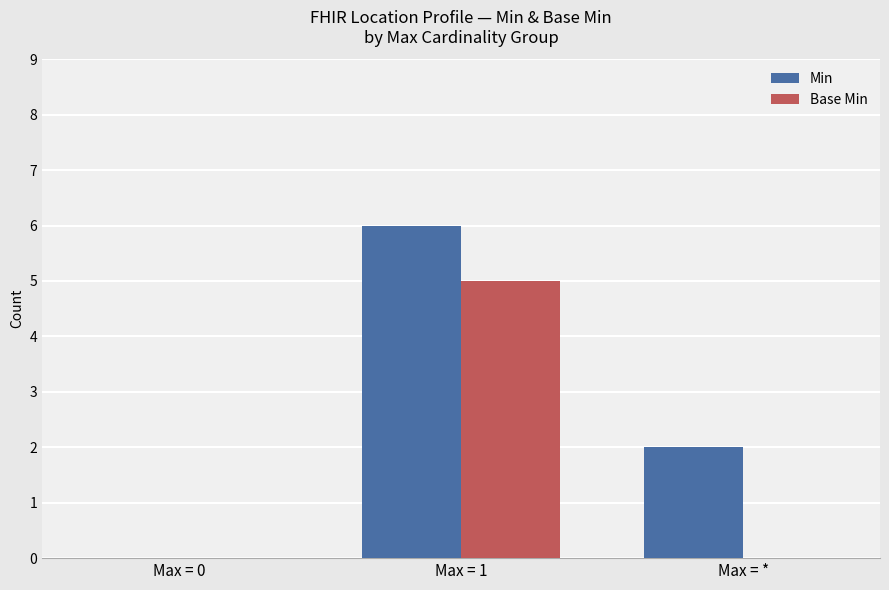

At which label is Min closest to 3?

Max = *